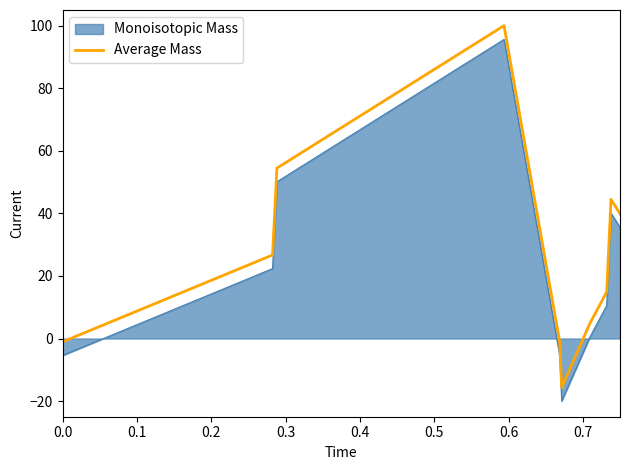

Which series has the widest spread of values?

Average Mass